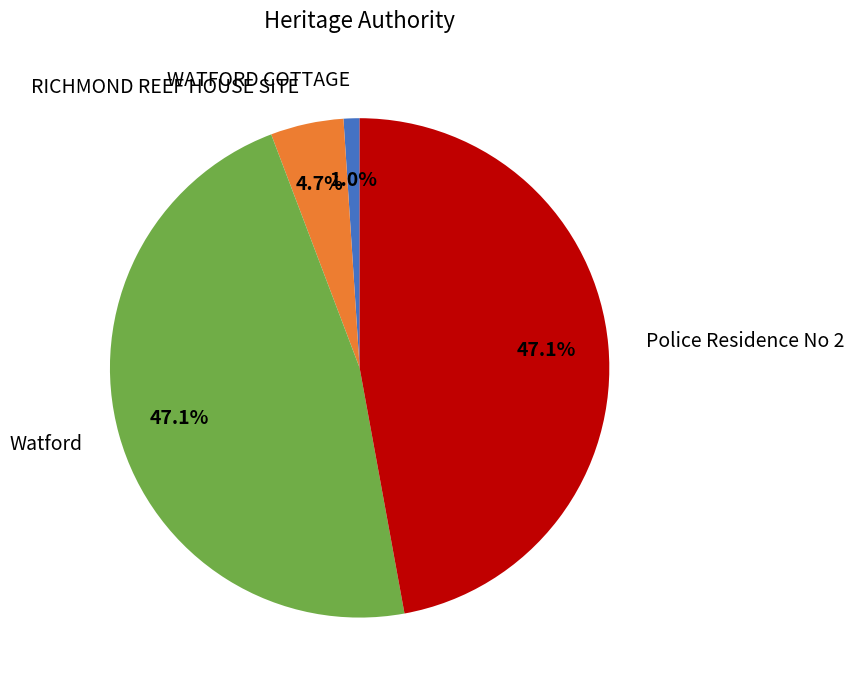

Is the sum of RICHMOND REEF HOUSE SITE and Watford greater than half?

Yes